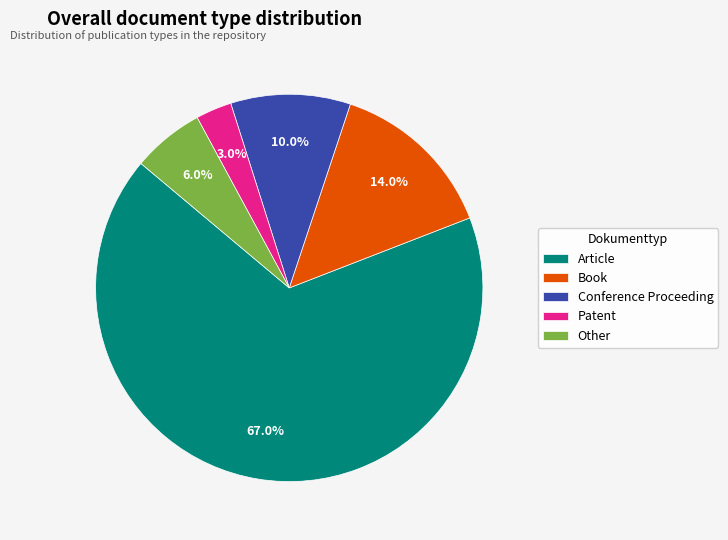

What is the total percentage of Book and Patent?

17.0%